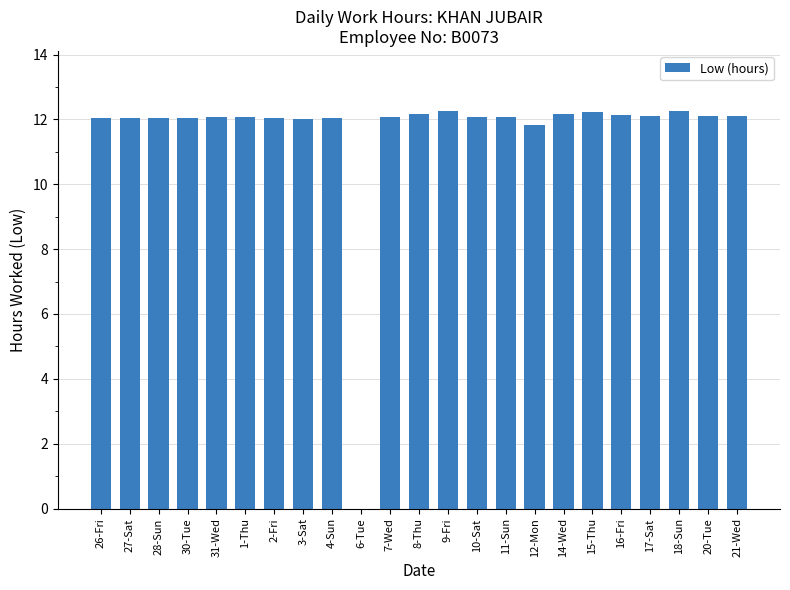

What is the ratio of the value at 2-Fri to the value at 10-Sat?

1.0